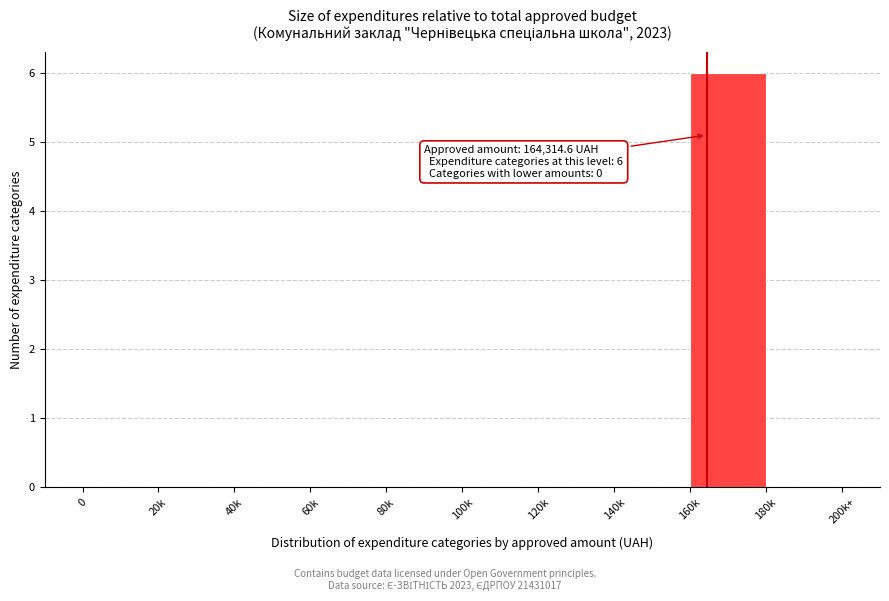

Reading left to right, what are all the values shown in this chart?

0=0	20k=0	40k=0	60k=0	80k=0	100k=0	120k=0	140k=0	160k=6	180k=0